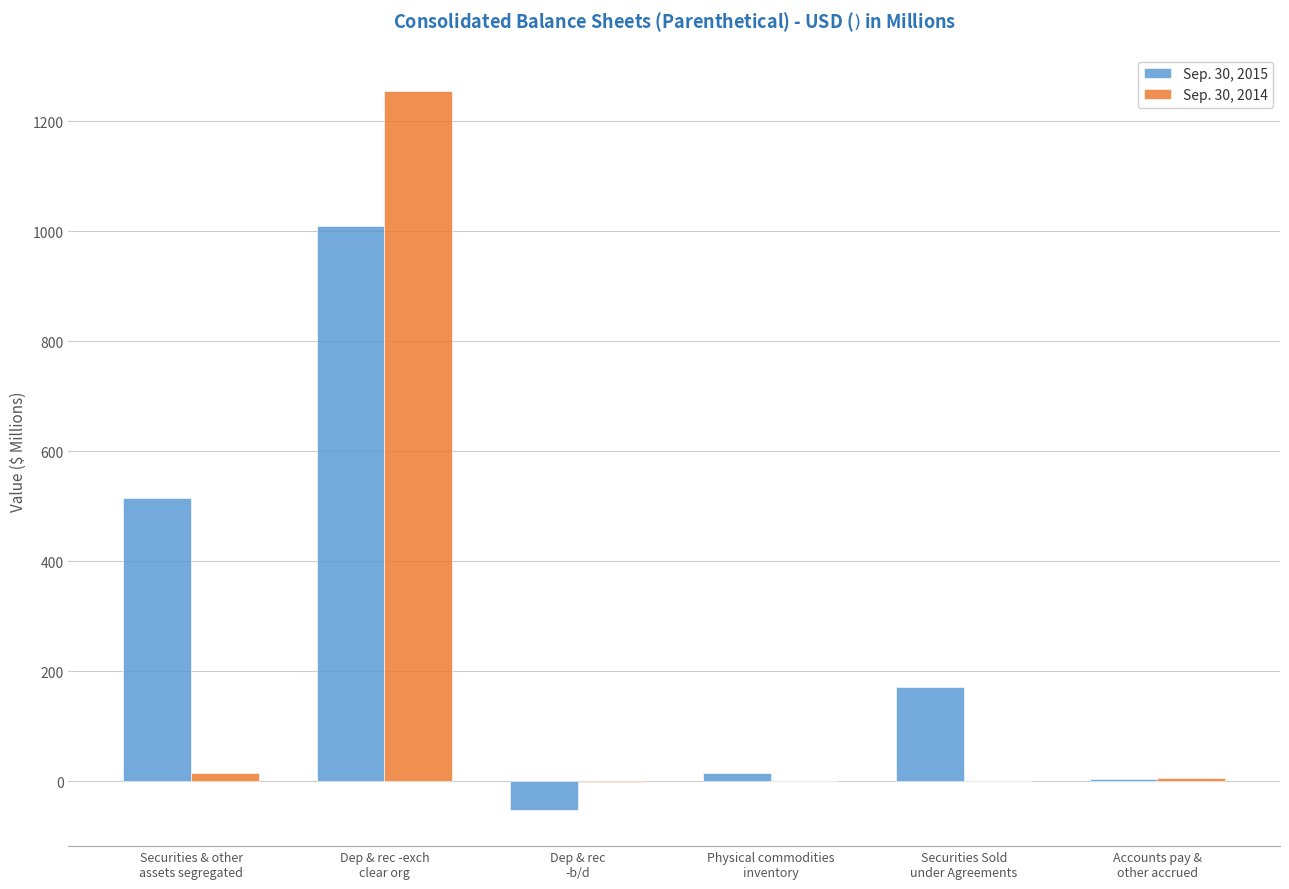

What is the maximum value for Sep. 30, 2014?

1255.4